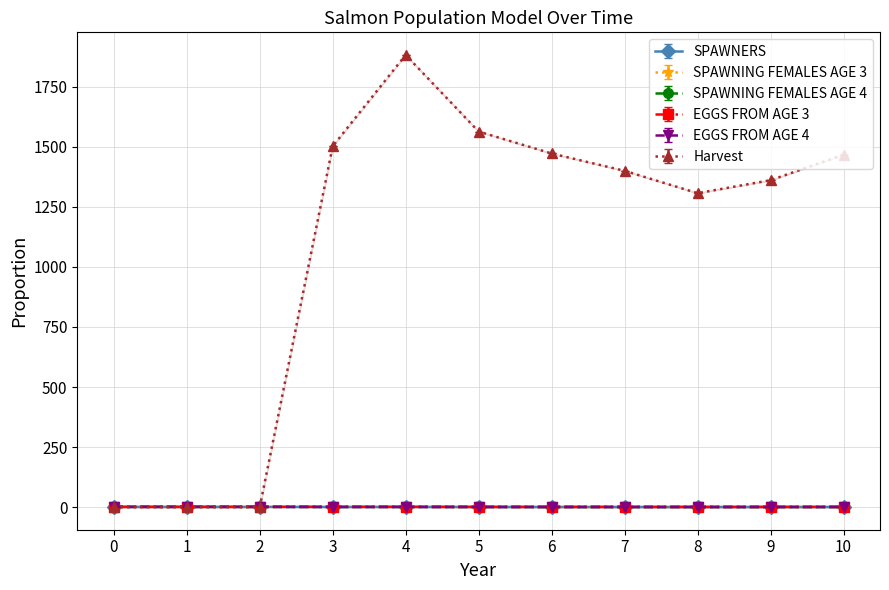

What is the sum of the SPAWNING FEMALES AGE 4 values at 6 and 10?

1.1